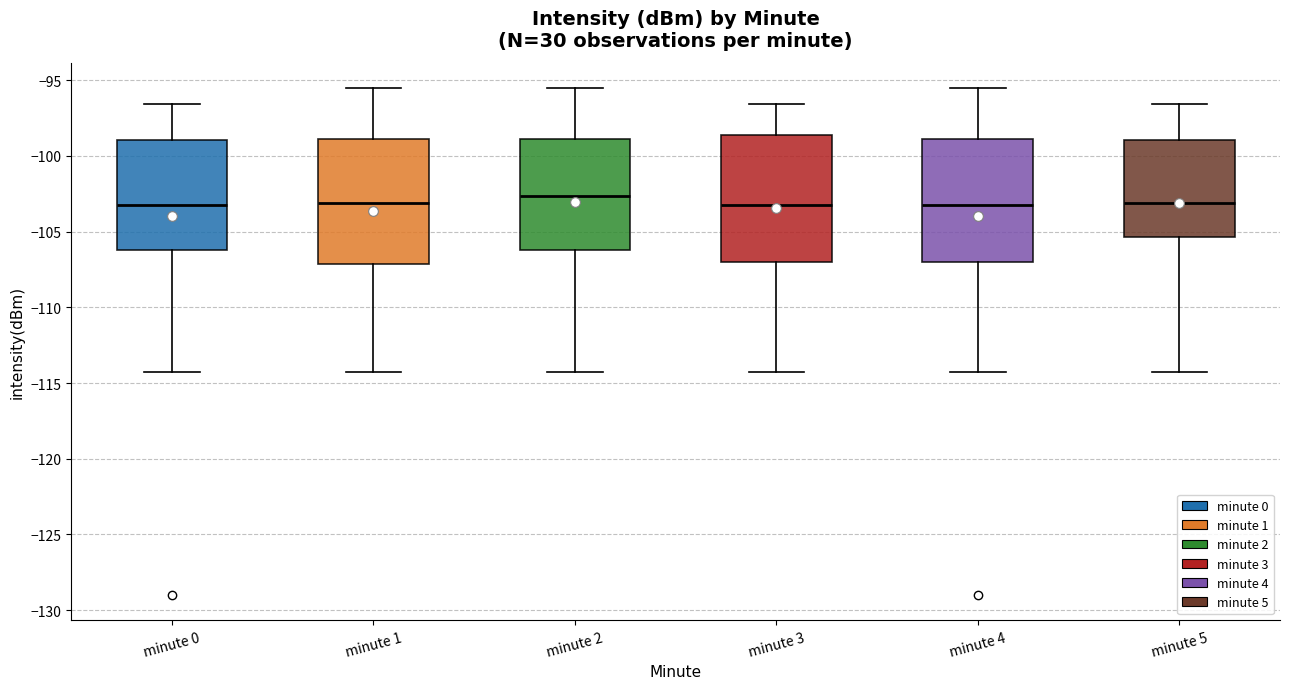

Reading left to right, transcribe this box plot: for each box, give where its median line is, the range the box spans, and where its two whiskers end, as read against the y-axis. The values are not printed on the chart, so give them approximately, as read against the axis.

minute 0: median -103.0, box -106.0 to -99.0, whiskers -114.5 to -96.5
minute 1: median -103.0, box -107.0 to -99.0, whiskers -114.5 to -95.5
minute 2: median -102.5, box -106.0 to -99.0, whiskers -114.5 to -95.5
minute 3: median -103.0, box -107.0 to -98.5, whiskers -114.5 to -96.5
minute 4: median -103.0, box -107.0 to -99.0, whiskers -114.5 to -95.5
minute 5: median -103.0, box -105.5 to -99.0, whiskers -114.5 to -96.5